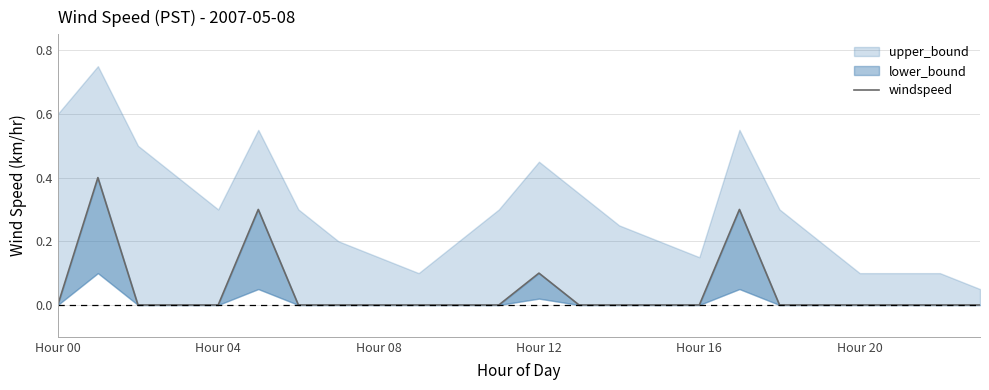

True or false: there are more than 0 points higher than both neighbors.

True